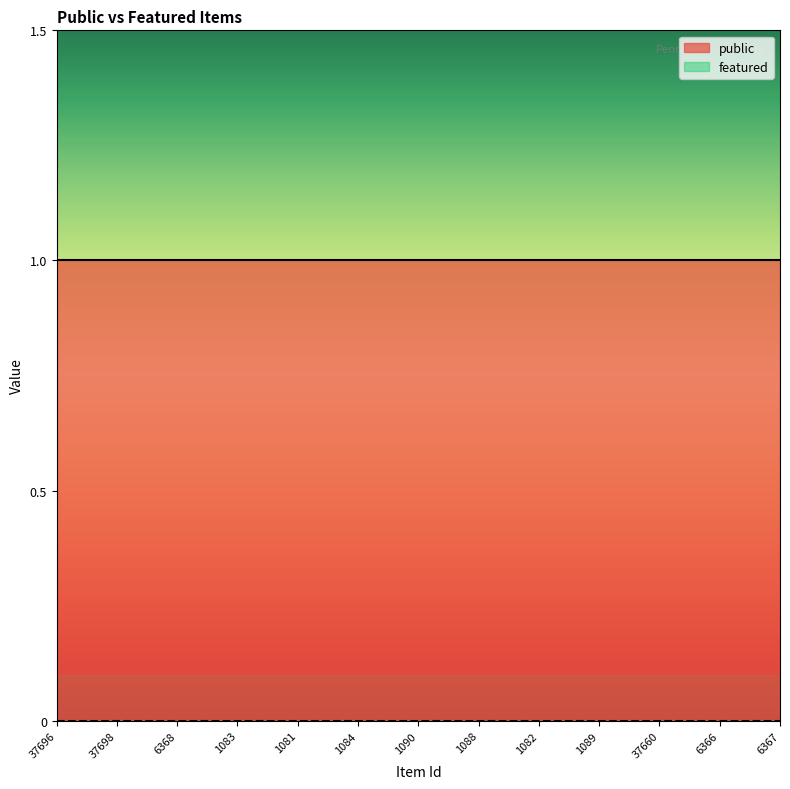

Which series has the largest total across all categories?

public